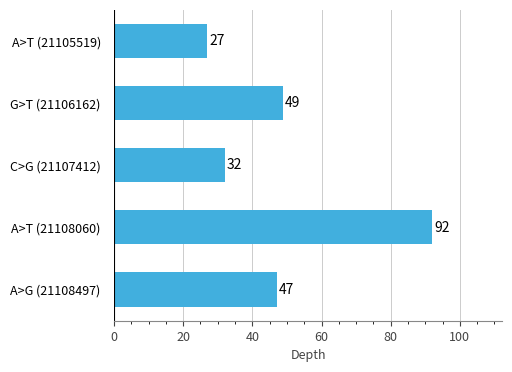

What is the smallest value displayed?

27